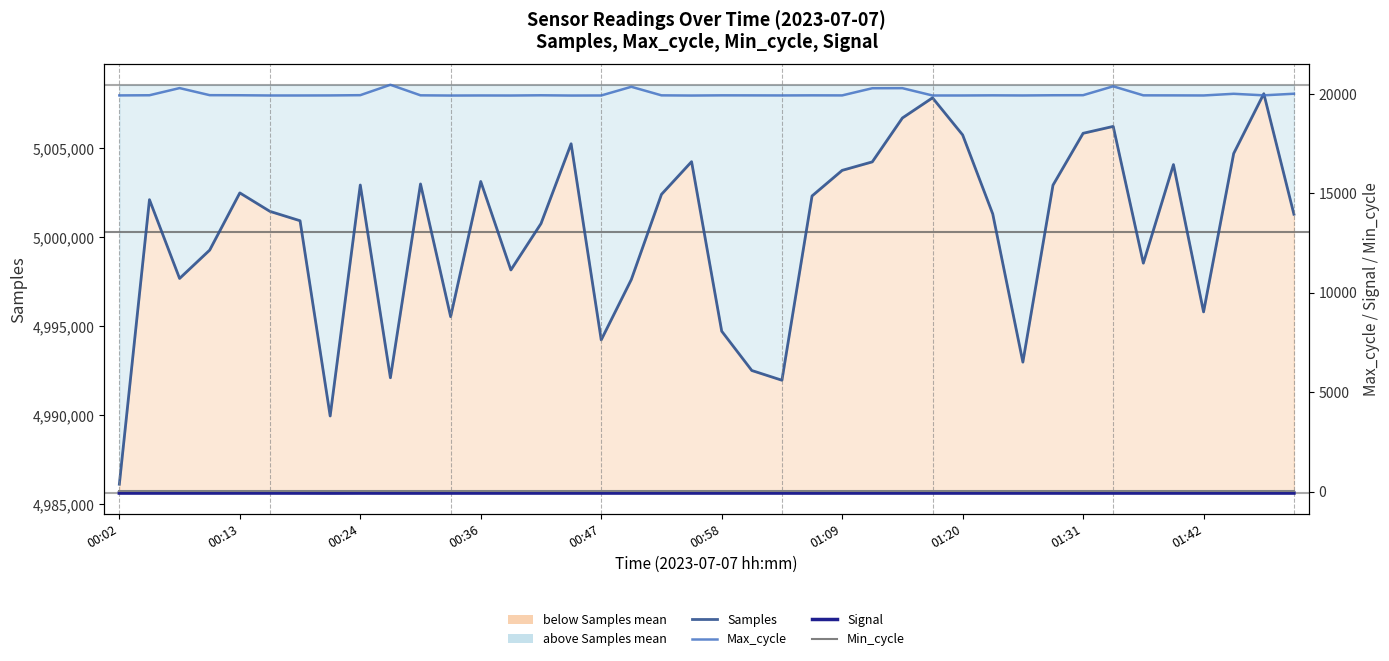

How many distinct data groups are displayed?

4